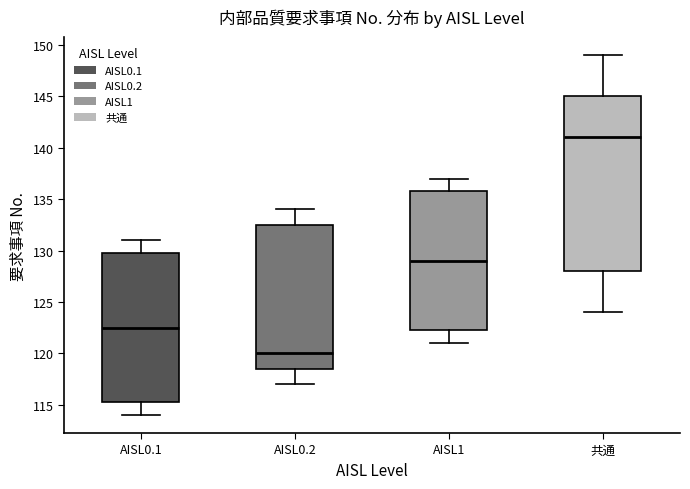

Comparing the boxes themselves (not the whiskers), which one is the tallest?

共通